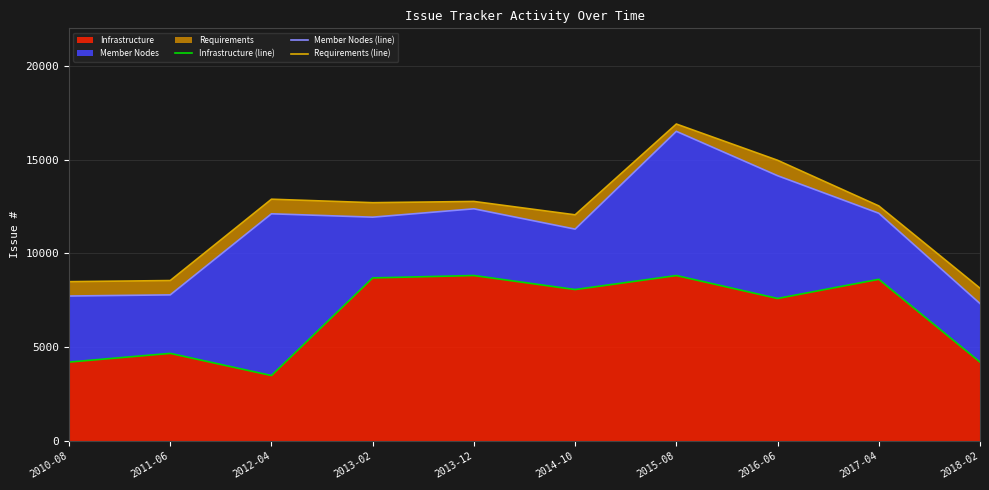

True or false: Infrastructure (line) has a value of 10528 at 2014-10.

False